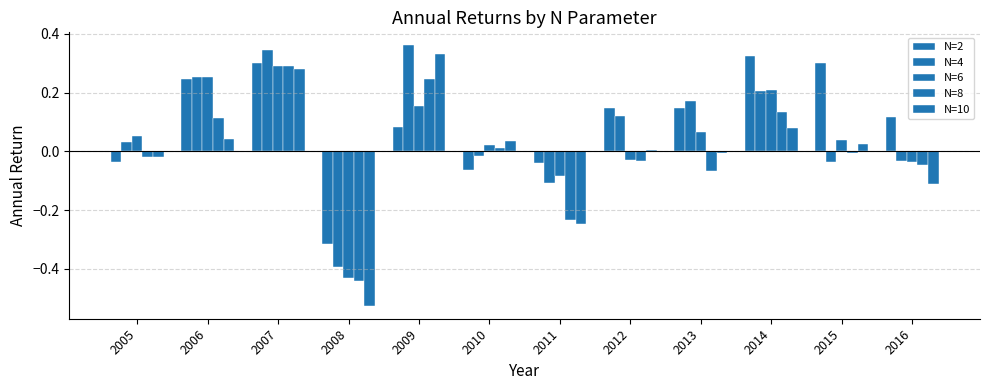

Are the bars horizontal?

No